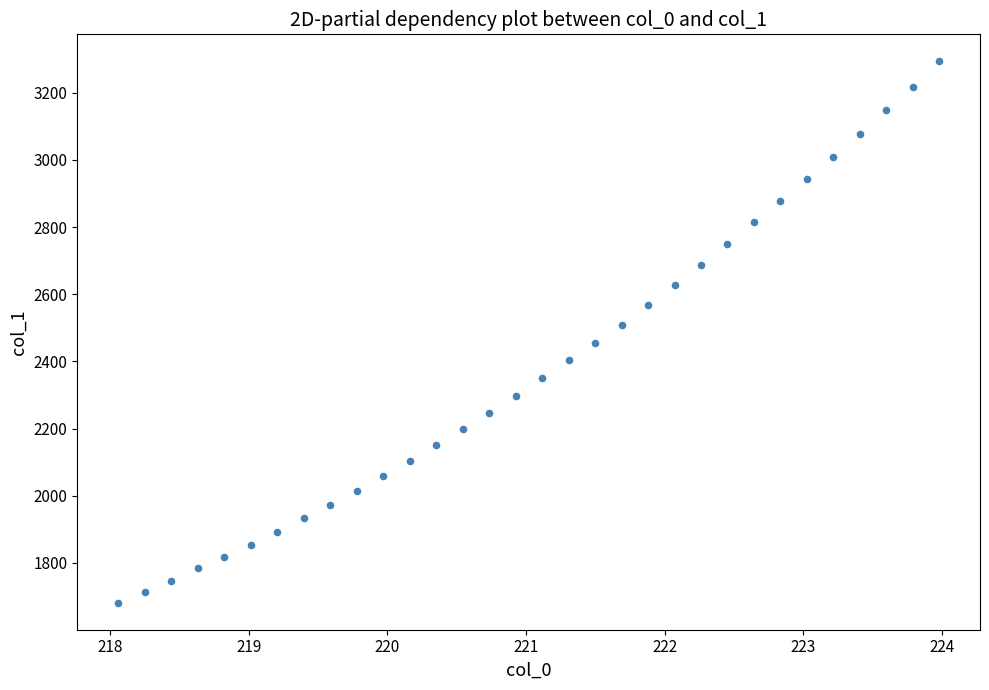

What is the range of Y values (max minus min)?

1611.6